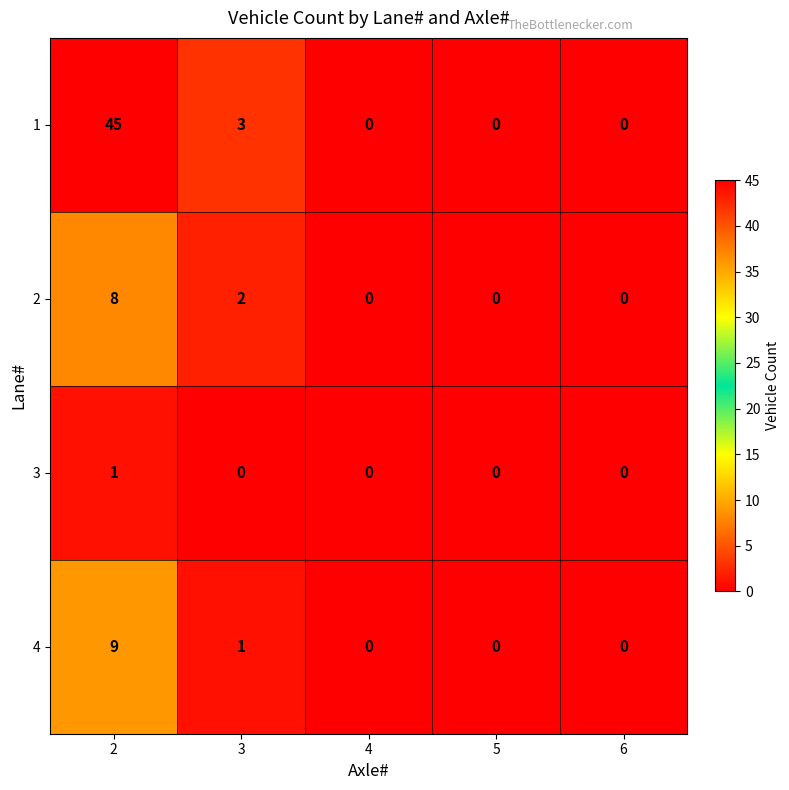

What is the maximum value shown in the chart?

45